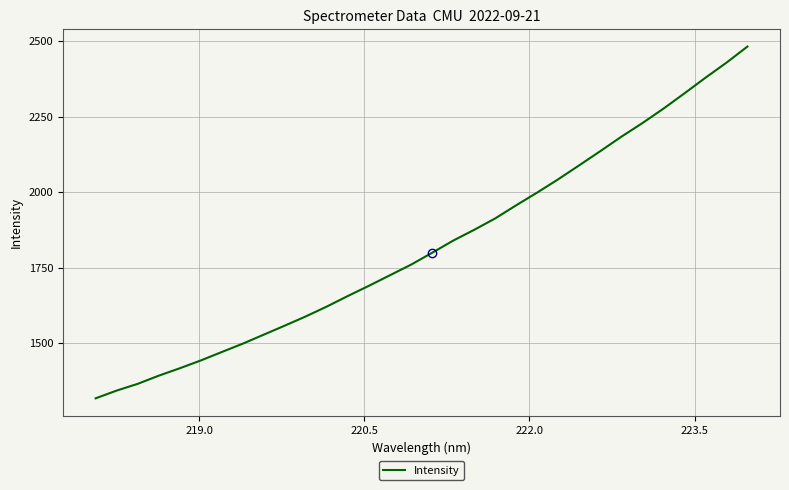

What is the minimum value shown in the chart?

1317.3